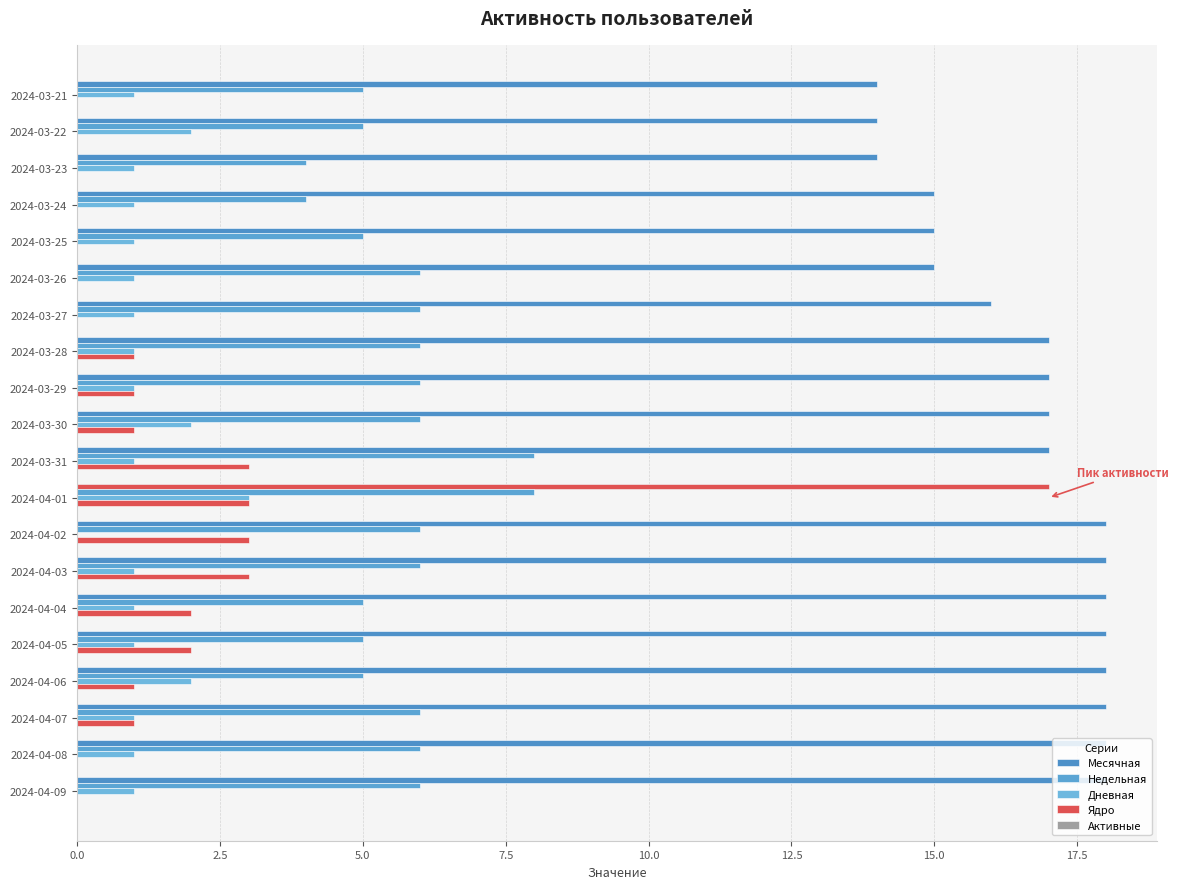

Are the bars grouped side by side (vs. stacked)?

Yes